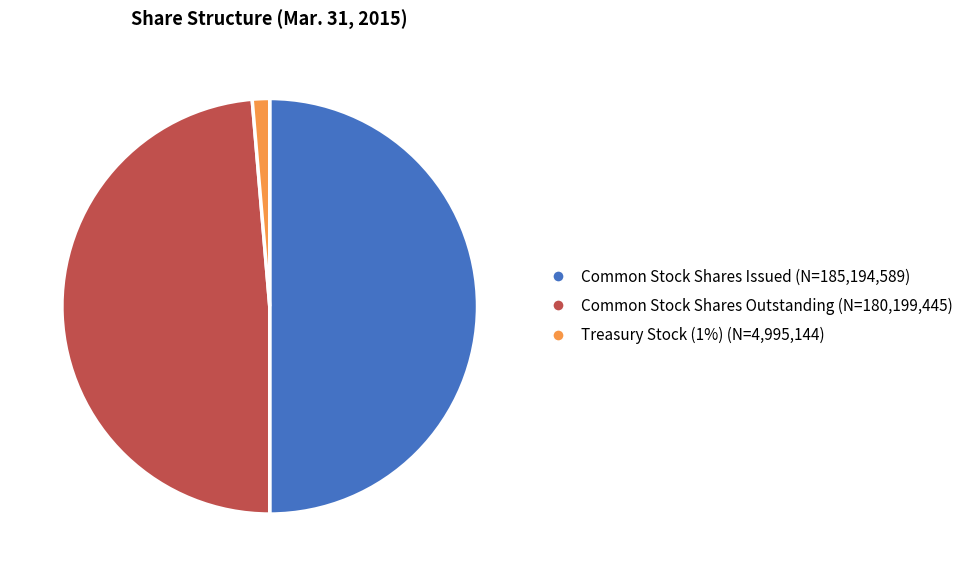

Is it true that Treasury Stock is 12% of the pie?

False